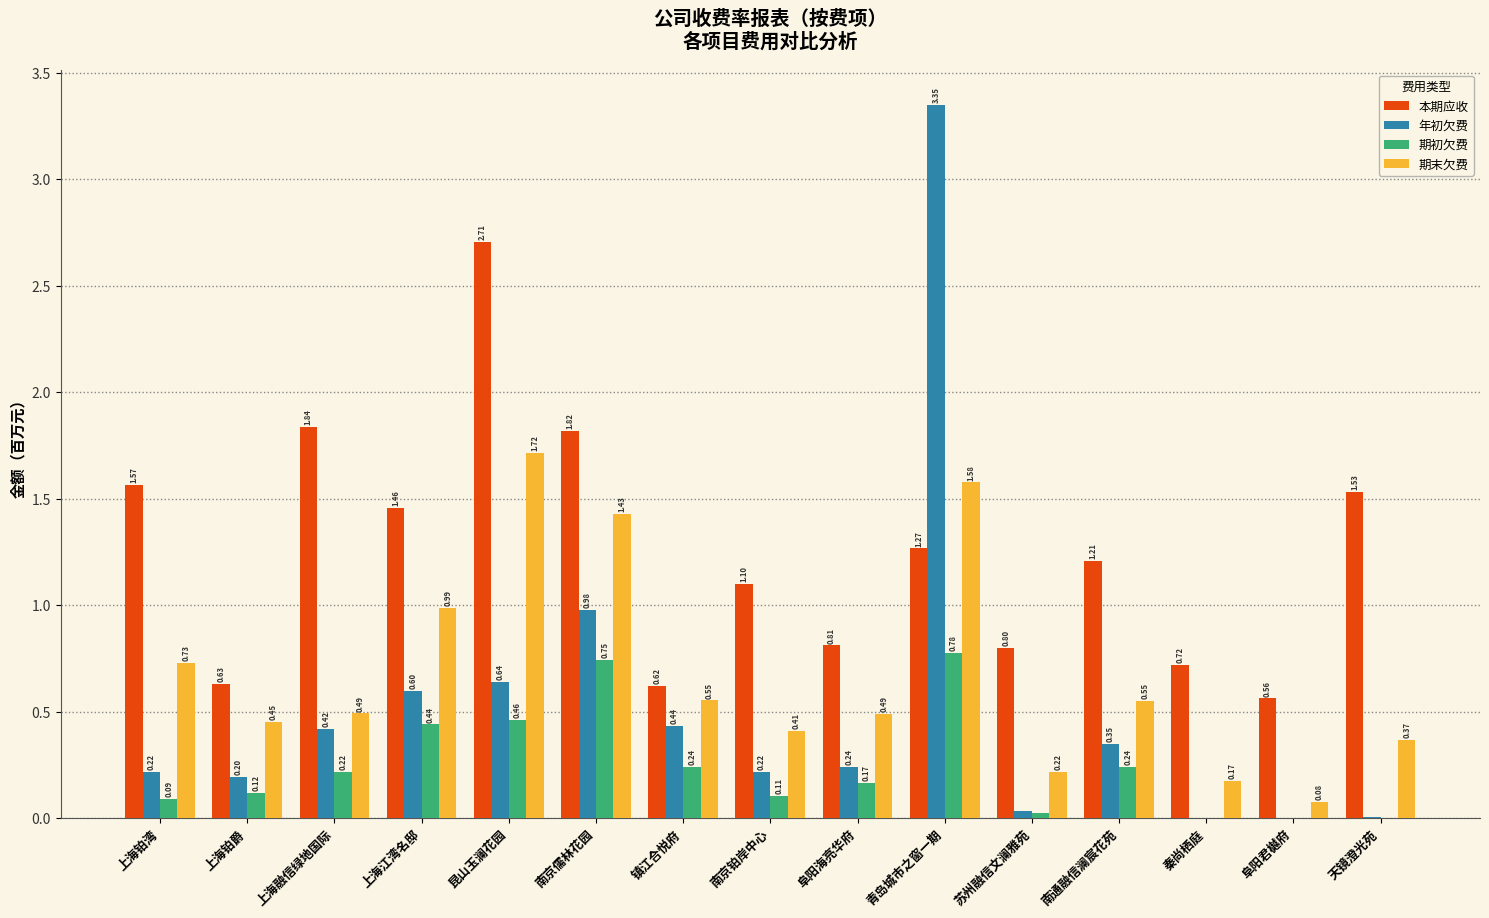

What is the sum of all 年初欠费 values?

7.7